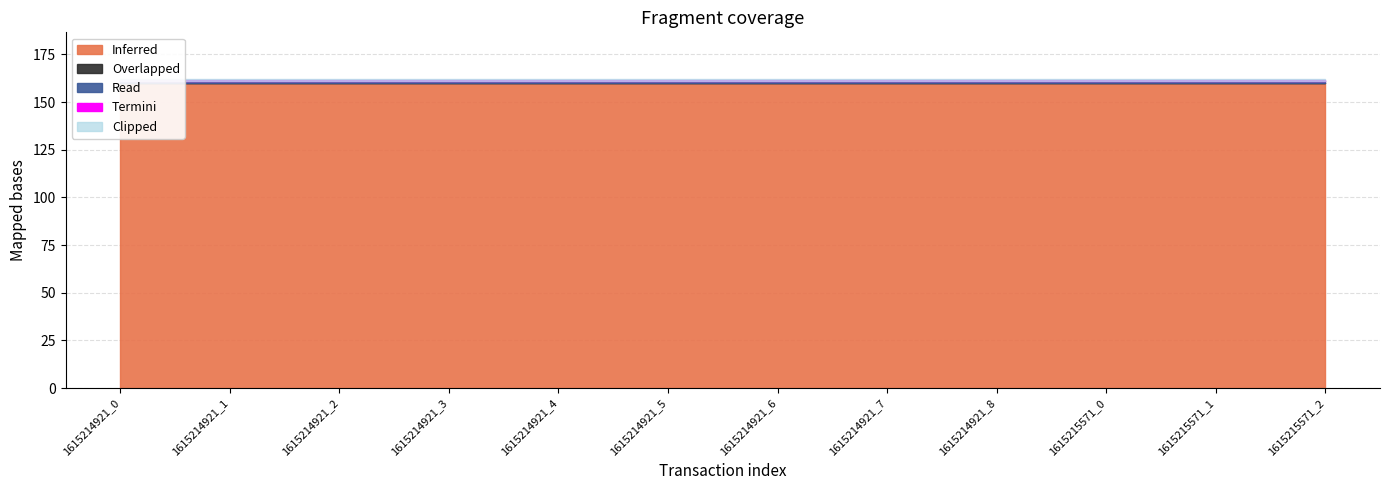

Reading left to right, list all the values displayed in this chart.

Inferred: 160.3	160.3	160.3	160.3	160.3	160.3	160.3	160.3	160.3	160.3	160.3	160.3
Read: 0.0	0.0	0.0	0.0	0.0	0.0	0.0	0.0	0.0	0.0	0.0	0.0
Termini: 1.0	1.0	1.0	1.0	1.0	1.0	1.0	1.0	1.0	1.0	1.0	1.0
Overlapped: 0.0	0.0	0.0	0.0	0.0	0.0	0.0	0.0	0.0	0.0	0.0	0.0
Clipped: 1.0	1.0	1.0	1.0	1.0	1.0	1.0	1.0	1.0	1.0	1.0	1.0